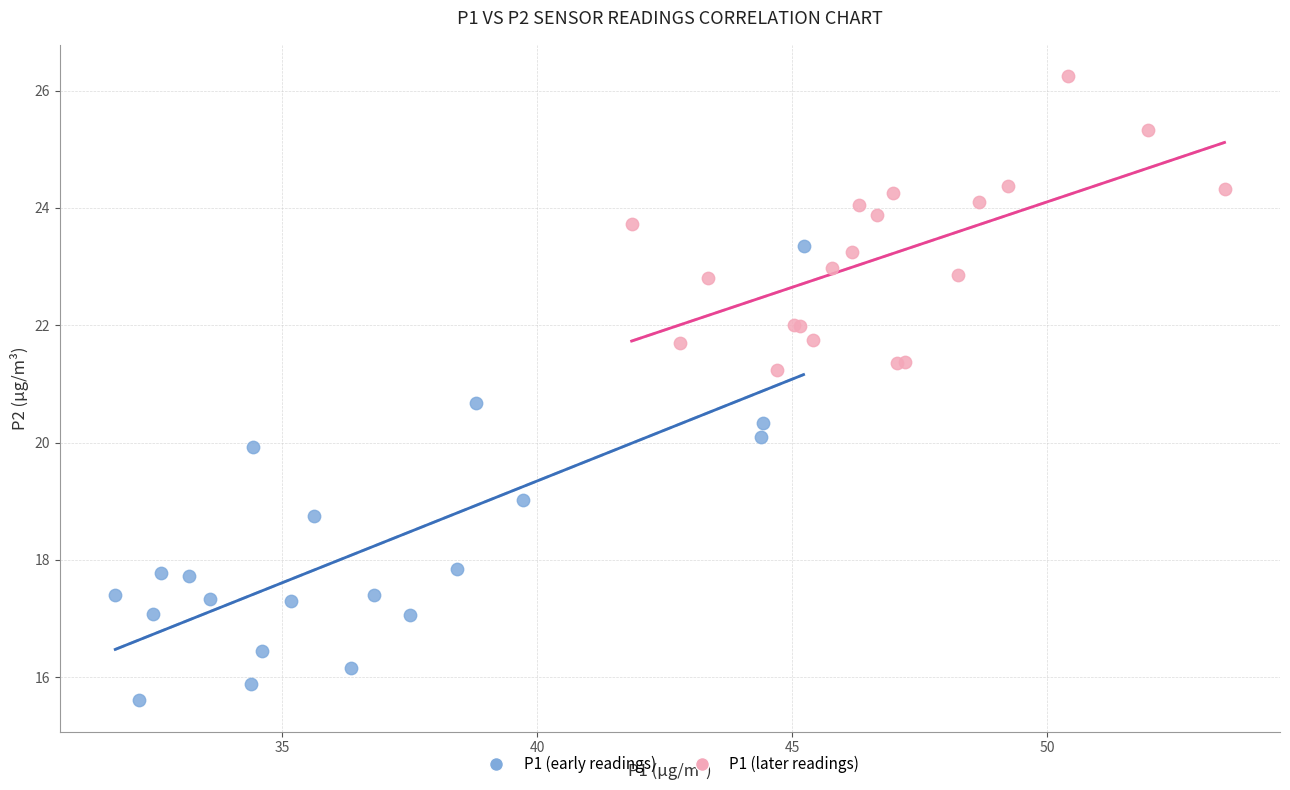

Which series reaches the minimum Y coordinate?

P1 (early readings)